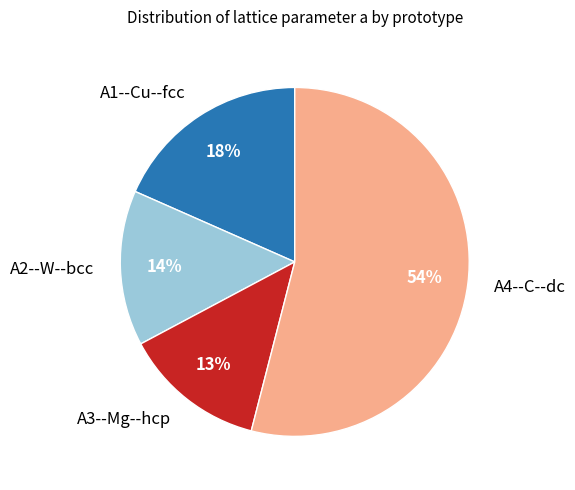

To the nearest percent, what is the average slice percentage?

25%